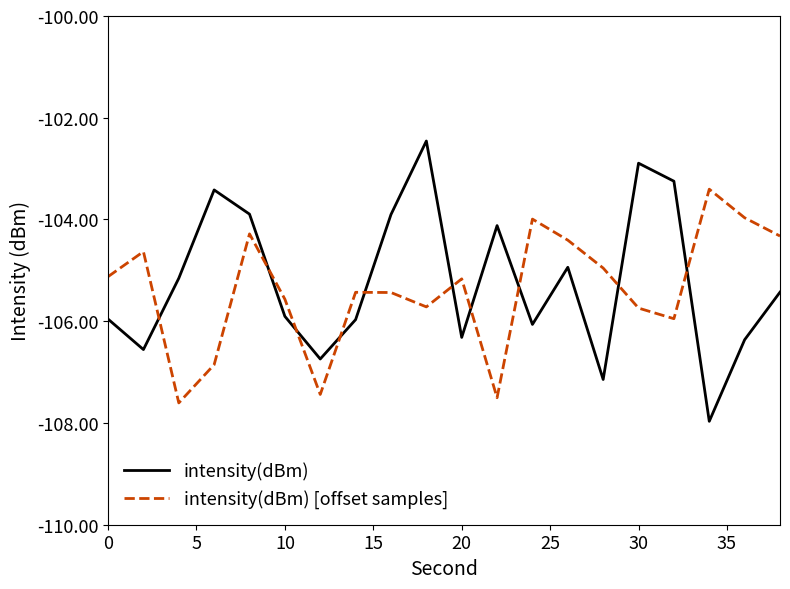

What is the maximum value for intensity(dBm)?

-102.5